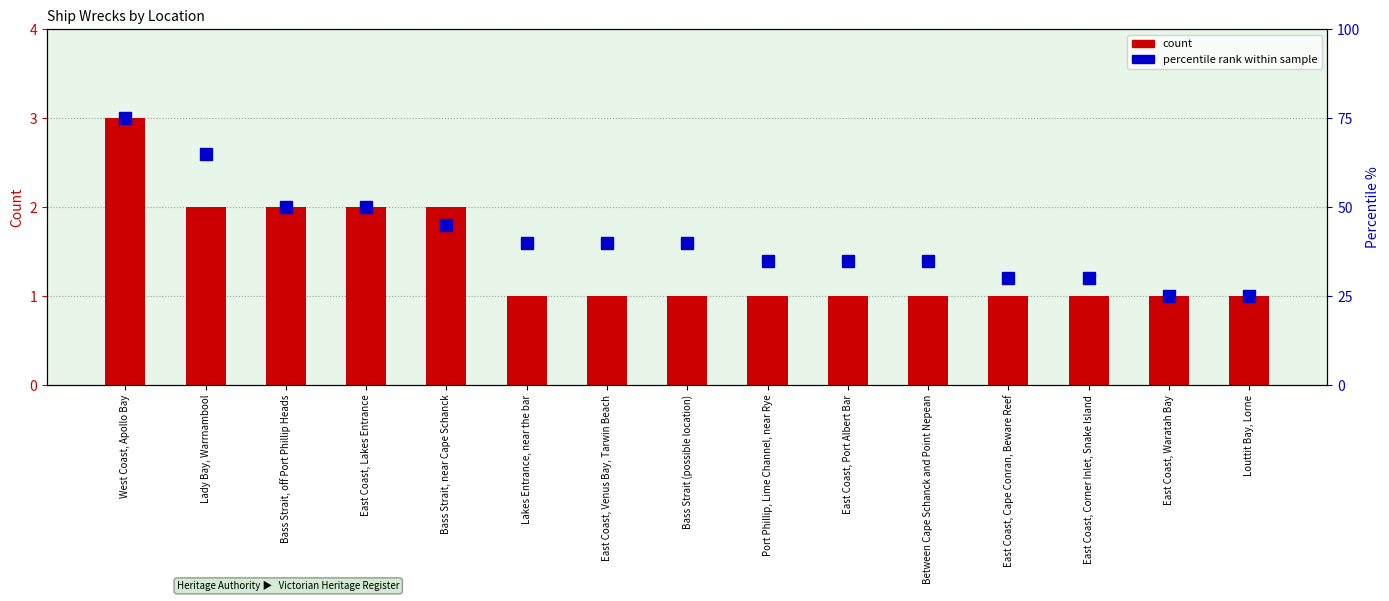

Are the bars horizontal?

No